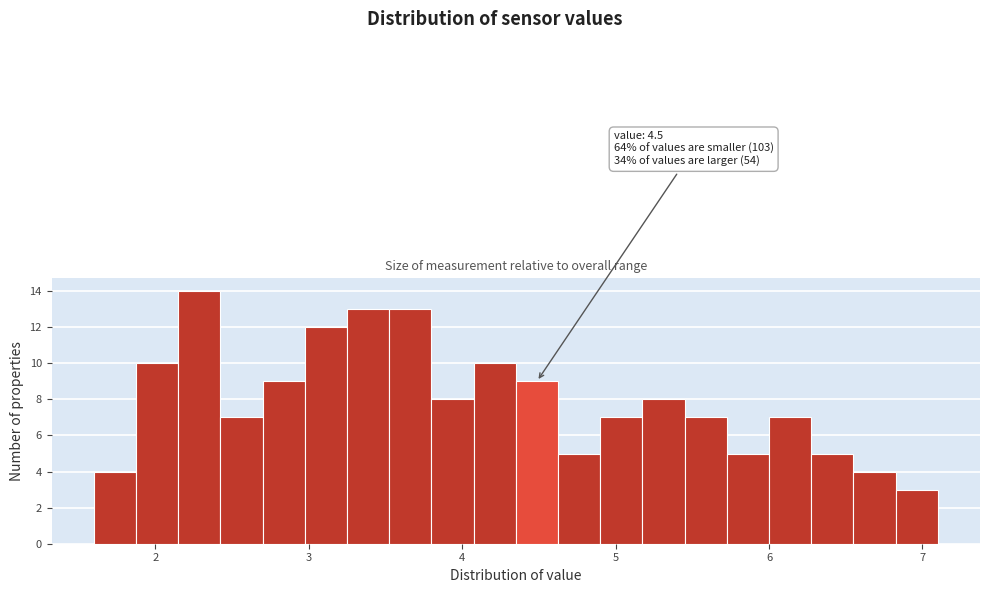

Read against the x-axis, roughly where is the centre of the tallest bar?

2.3